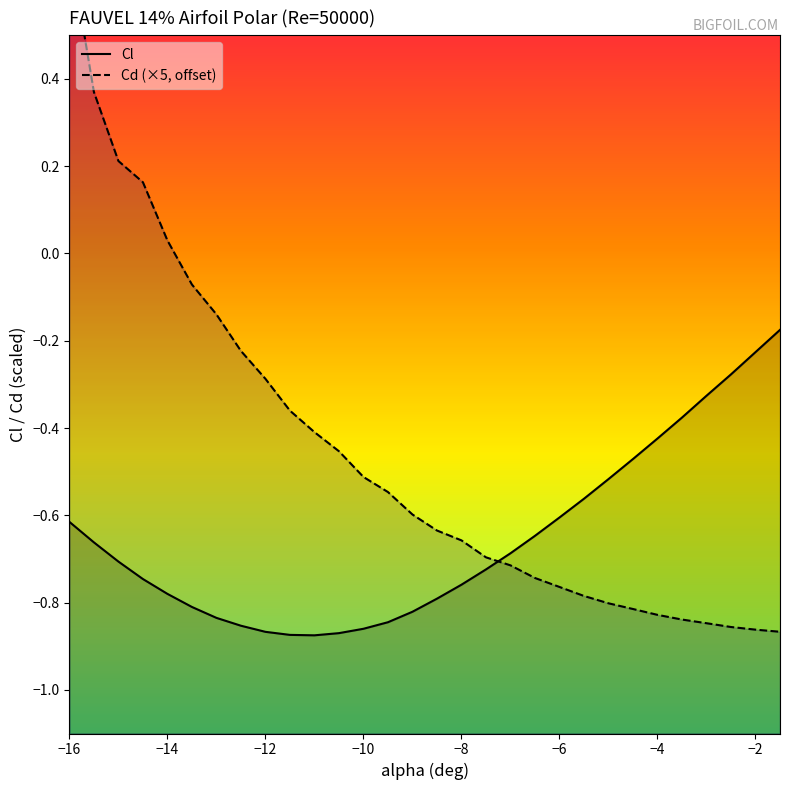

How many series are shown in this chart?

2